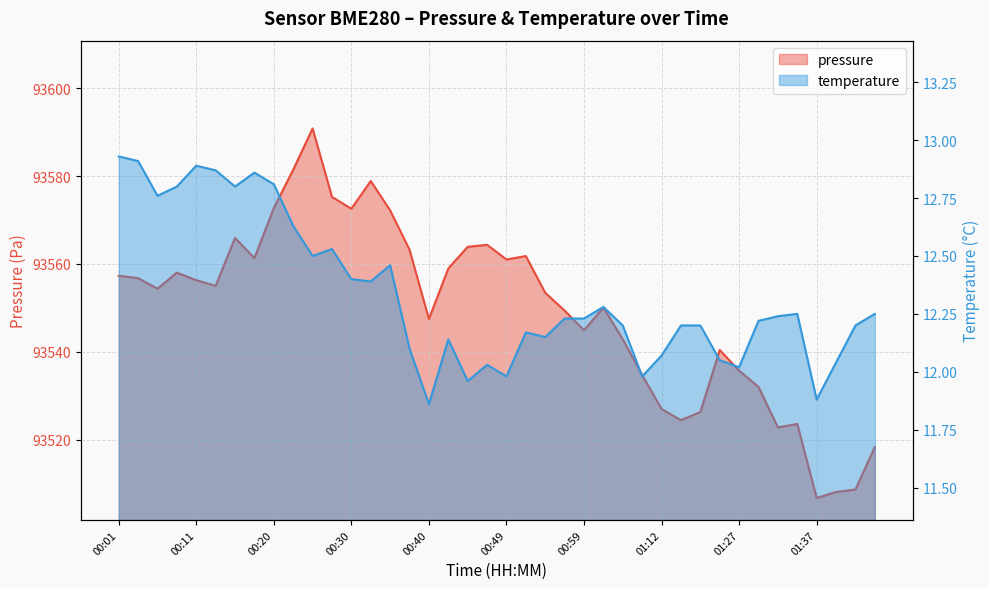

True or false: temperature and pressure intersect in this chart.

False